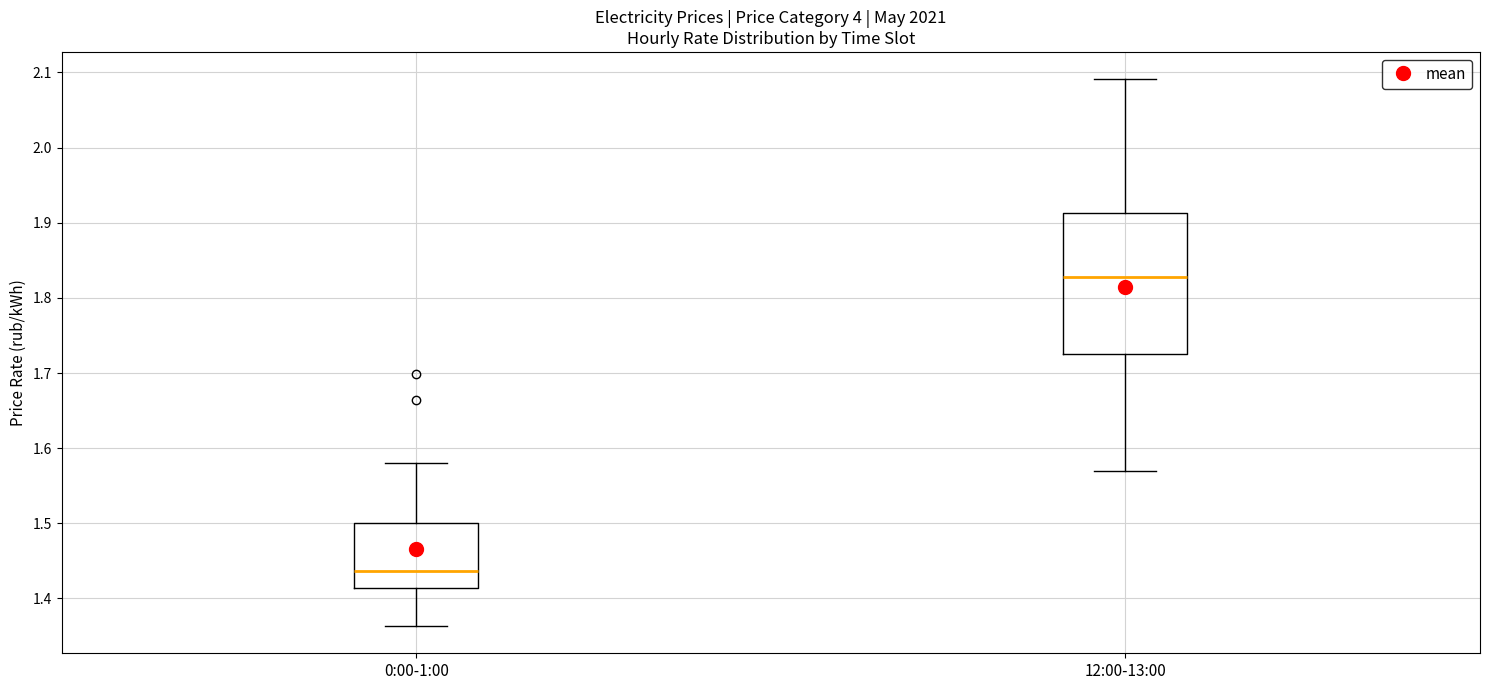

Reading left to right, transcribe this box plot: for each box, give where its median line is, the range the box spans, and where its two whiskers end, as read against the y-axis. The values are not printed on the chart, so give them approximately, as read against the axis.

0:00-1:00: median 1.44, box 1.41 to 1.50, whiskers 1.36 to 1.58
12:00-13:00: median 1.83, box 1.73 to 1.91, whiskers 1.57 to 2.09